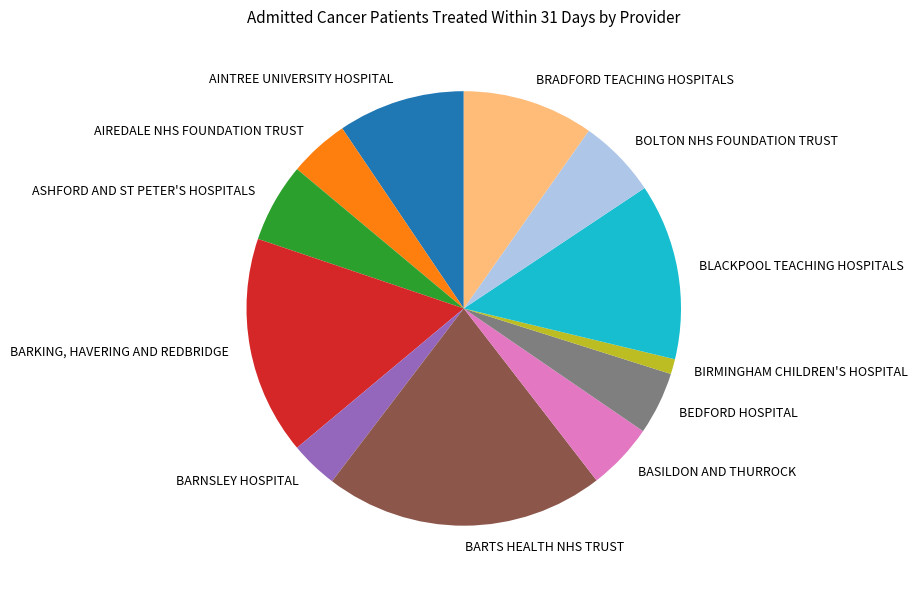

Which slice is the largest?

BARTS HEALTH NHS TRUST